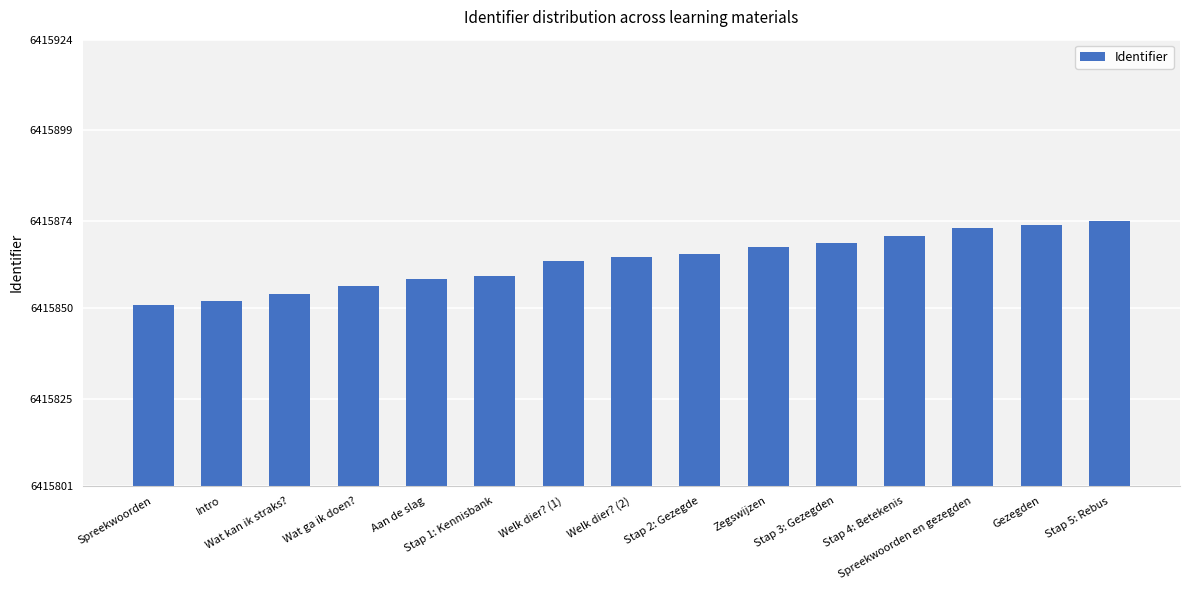

What is the change in value from Stap 1: Kennisbank to Stap 2: Gezegde?

+6